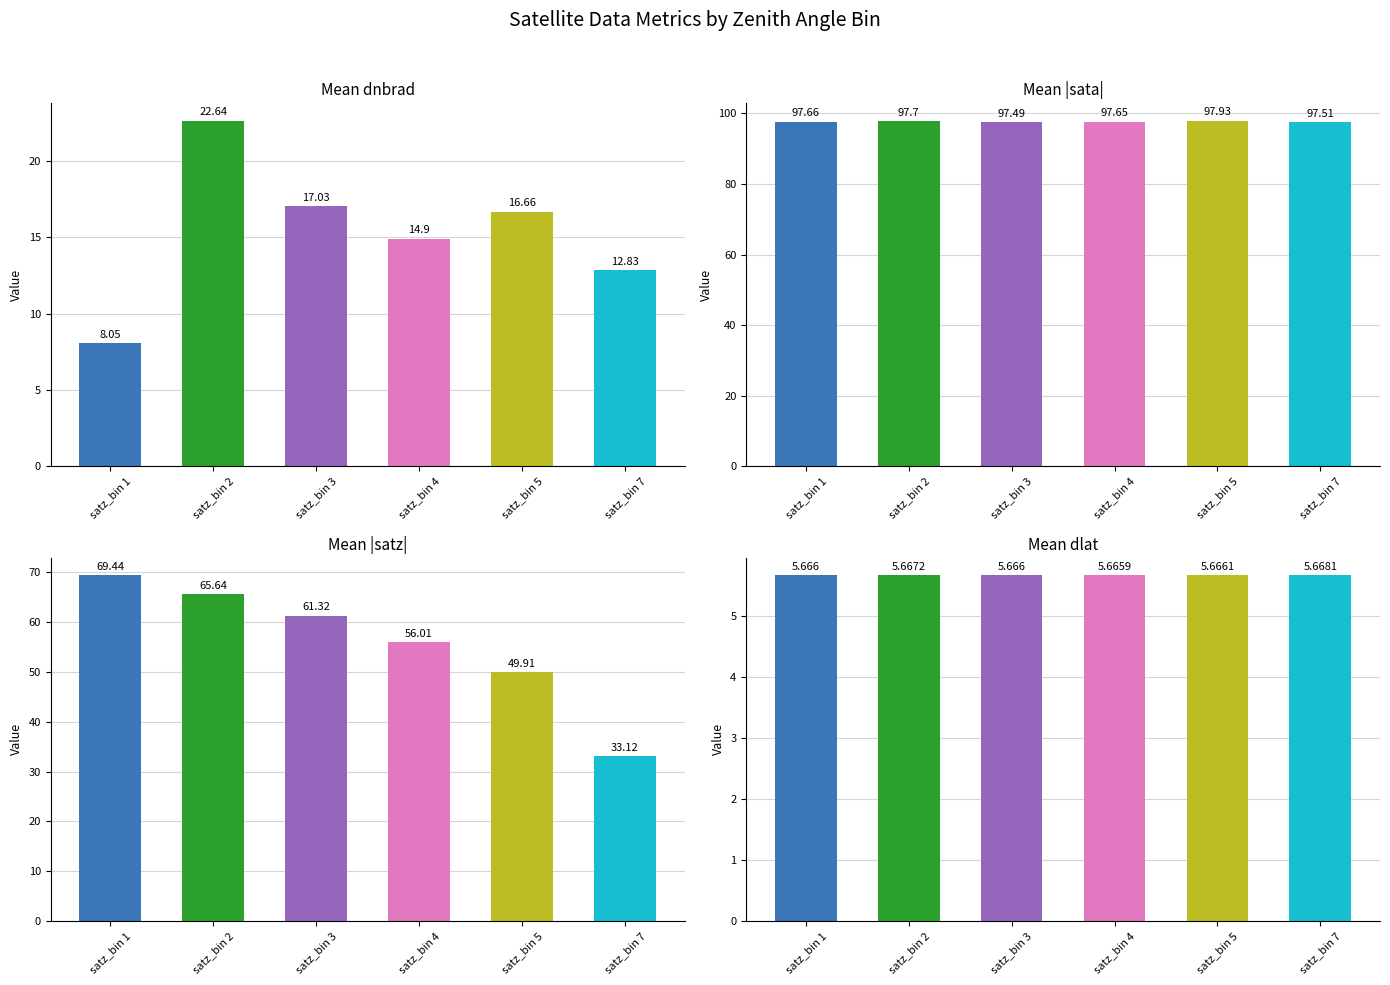

What is the spread (max minus min) of values at satz_bin 4?

92.0